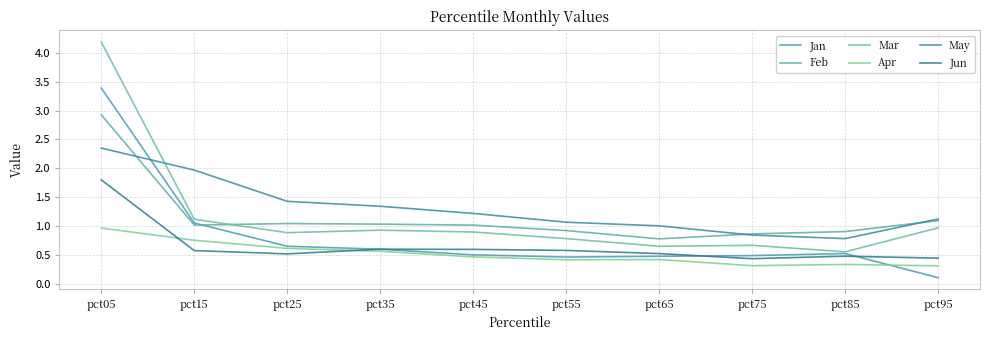

How many interior local valleys does the Jun series have?

2